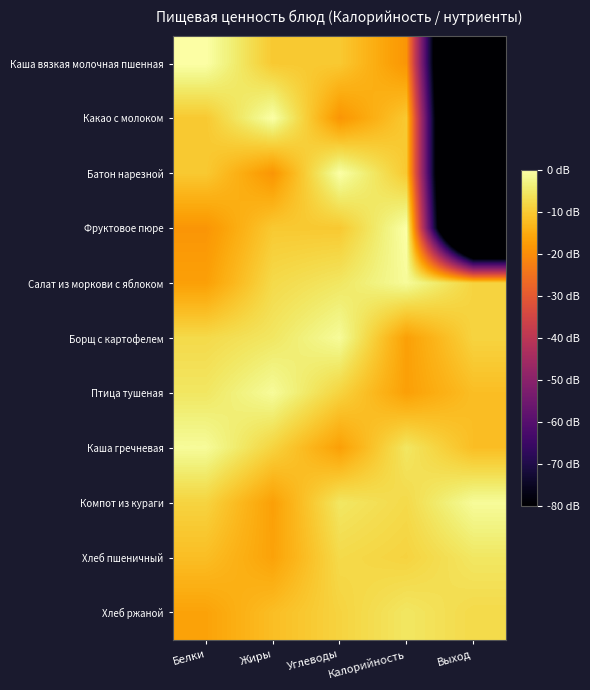

Reading left to right, list all the values displayed in this chart.

Каша вязкая молочная пшенная: Белки=0.0	Жиры=-10.2	Углеводы=-10.2	Калорийность=-18.6	Выход=-168.8
Какао с молоком: Белки=-10.2	Жиры=0.0	Углеводы=-18.6	Калорийность=-10.2	Выход=-168.8
Батон нарезной: Белки=-10.2	Жиры=-18.6	Углеводы=0.0	Калорийность=-10.2	Выход=-168.8
Фруктовое пюре: Белки=-18.6	Жиры=-10.2	Углеводы=-10.2	Калорийность=0.0	Выход=-168.8
Салат из моркови с яблоком: Белки=-16.8	Жиры=-7.5	Углеводы=-5.3	Калорийность=-1.1	Выход=-8.5
Борщ с картофелем: Белки=-7.5	Жиры=-5.3	Углеводы=-1.1	Калорийность=-16.8	Выход=-8.5
Птица тушеная: Белки=-5.3	Жиры=-1.1	Углеводы=-8.5	Калорийность=-16.8	Выход=-11.9
Каша гречневая: Белки=-1.1	Жиры=-8.5	Углеводы=-16.8	Калорийность=-5.3	Выход=-11.9
Компот из кураги: Белки=-8.5	Жиры=-16.8	Углеводы=-5.3	Калорийность=-7.5	Выход=-1.1
Хлеб пшеничный: Белки=-11.9	Жиры=-16.4	Углеводы=-7.5	Калорийность=-8.5	Выход=-5.3
Хлеб ржаной: Белки=-16.4	Жиры=-11.9	Углеводы=-8.5	Калорийность=-5.3	Выход=-7.5